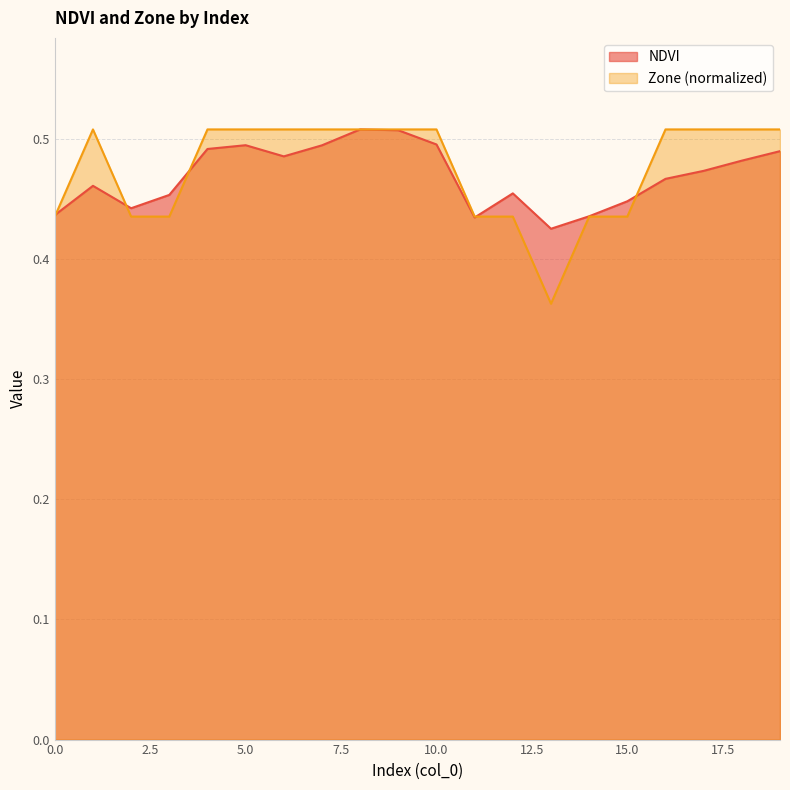

What is the total value across all series at 12?

0.9